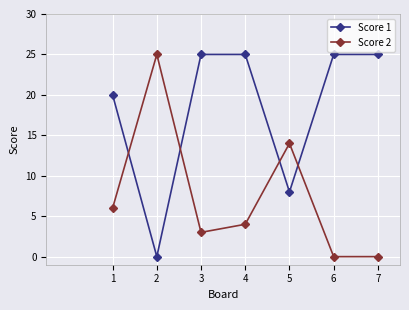

Reading right to left, list all the values displayed in this chart.

Score 1: 7=25	6=25	5=8	4=25	3=25	2=0	1=20
Score 2: 7=0	6=0	5=14	4=4	3=3	2=25	1=6